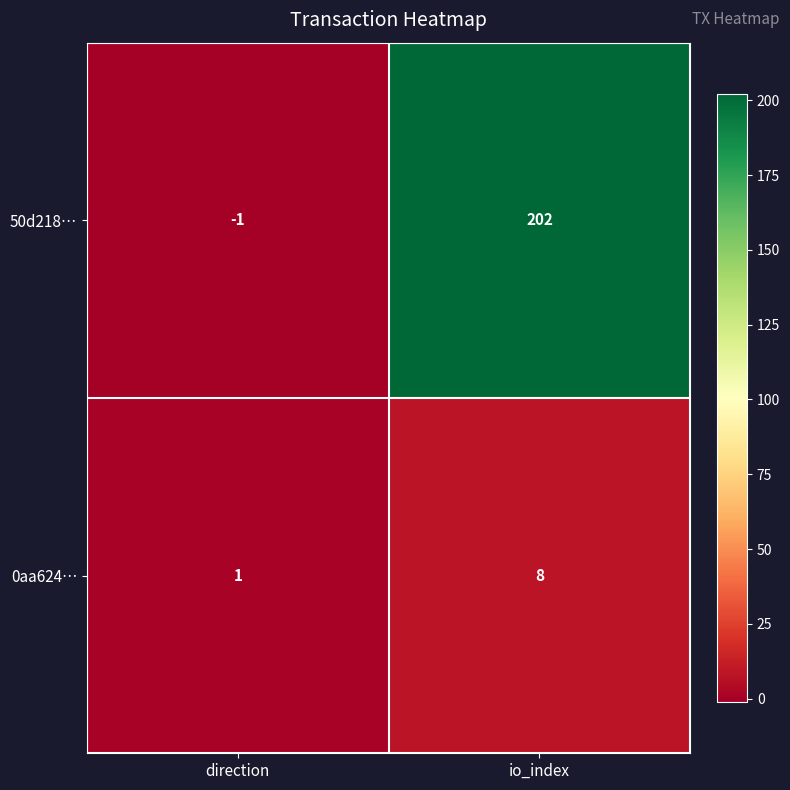

Reading left to right, list all the values displayed in this chart.

50d218…: direction=-1	io_index=202
0aa624…: direction=1	io_index=8